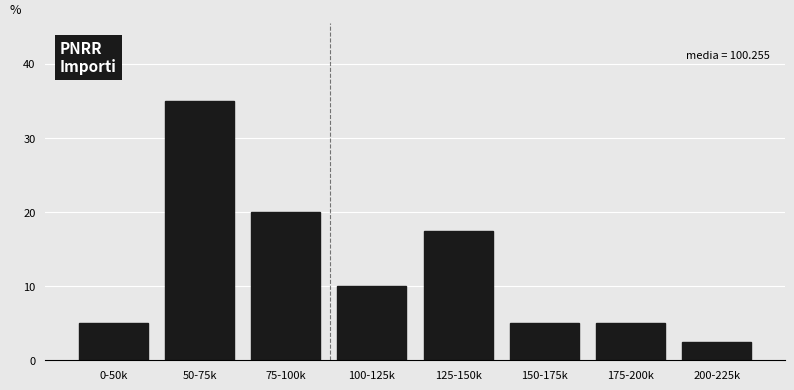

Reading left to right, extract all data points from this chart.

0-50k=5.0	50-75k=35.0	75-100k=20.0	100-125k=10.0	125-150k=17.5	150-175k=5.0	175-200k=5.0	200-225k=2.5